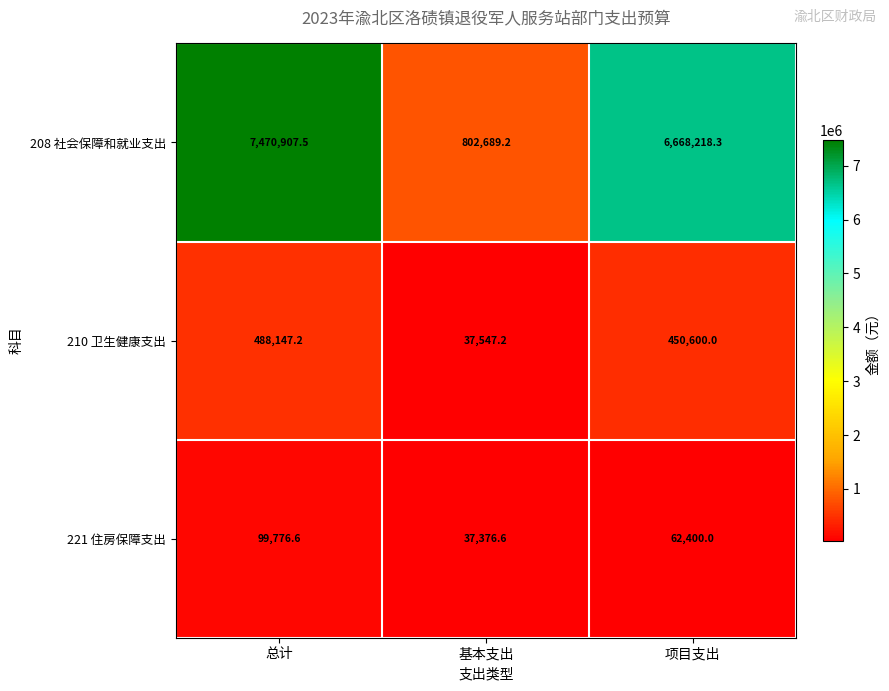

Reading right to left, extract all data points from this chart.

208 社会保障和就业支出: 6668218.3	802689.2	7470907.5
210 卫生健康支出: 450600.0	37547.2	488147.2
221 住房保障支出: 62400.0	37376.6	99776.6